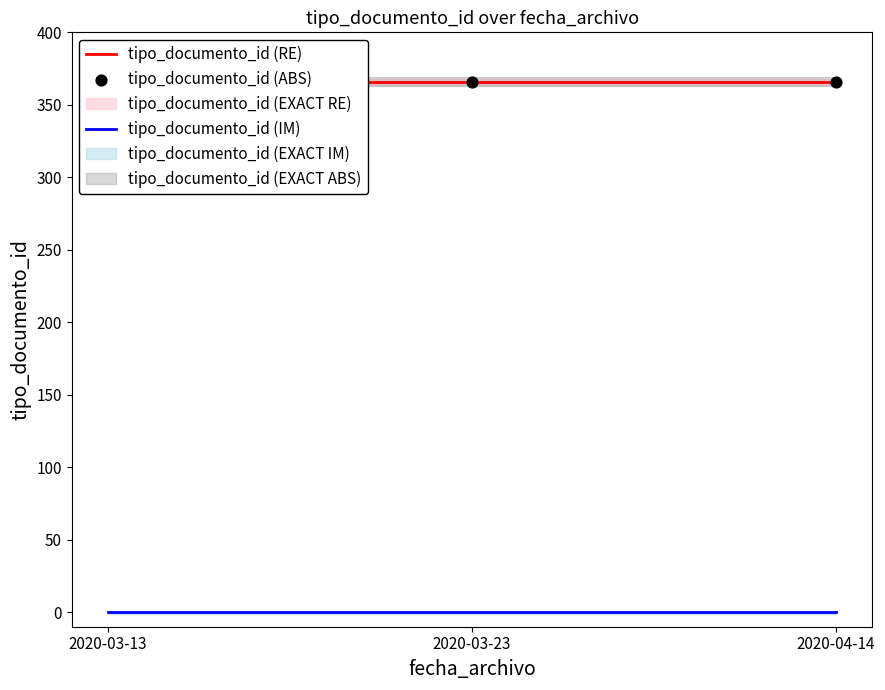

Which series contains the lowest Y value?

tipo_documento_id (IM)